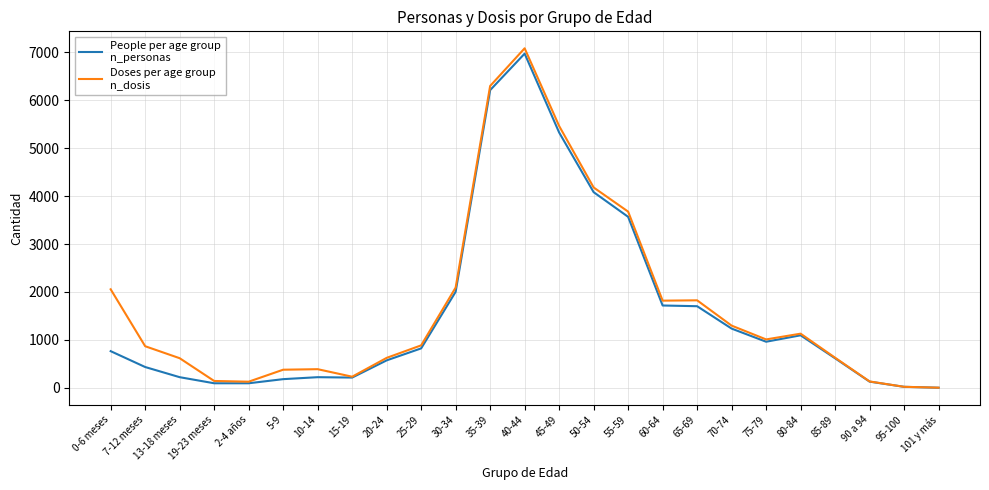

Does the chart display data point markers on the line(s)?

No